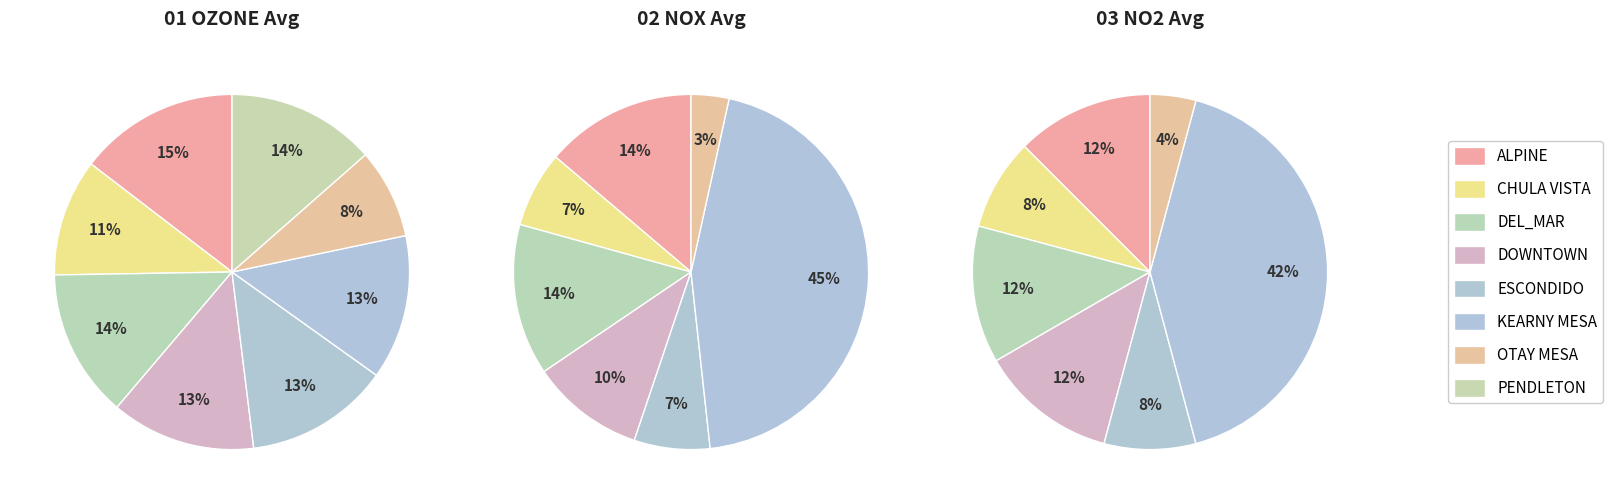

How many segments does this pie chart have?

8